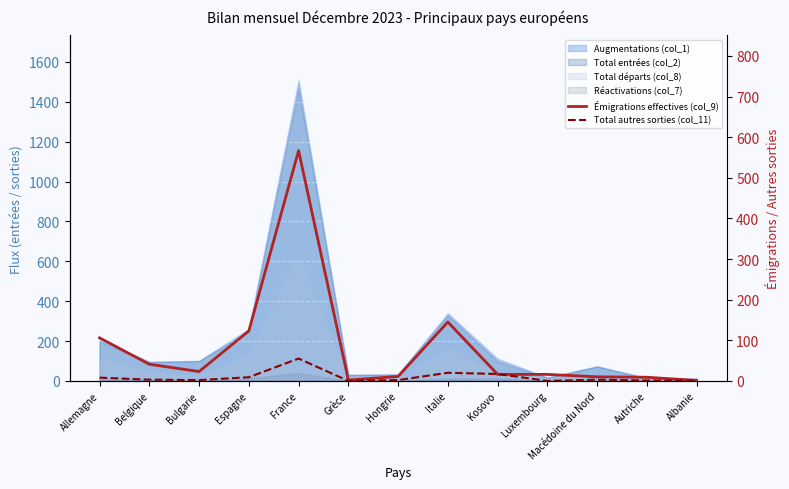

In Émigrations effectives (col_9), how many points are higher than both neighbors (excluding endpoints)?

2